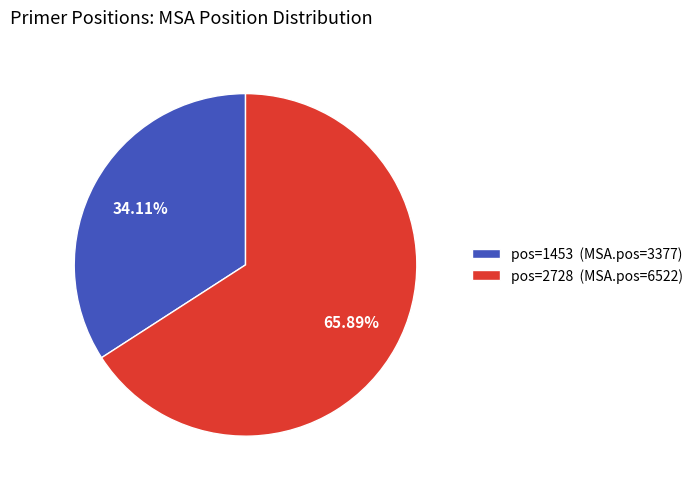

What is the ratio of the value at pos=2728 (MSA.pos=6522) to the value at pos=1453 (MSA.pos=3377)?

1.9